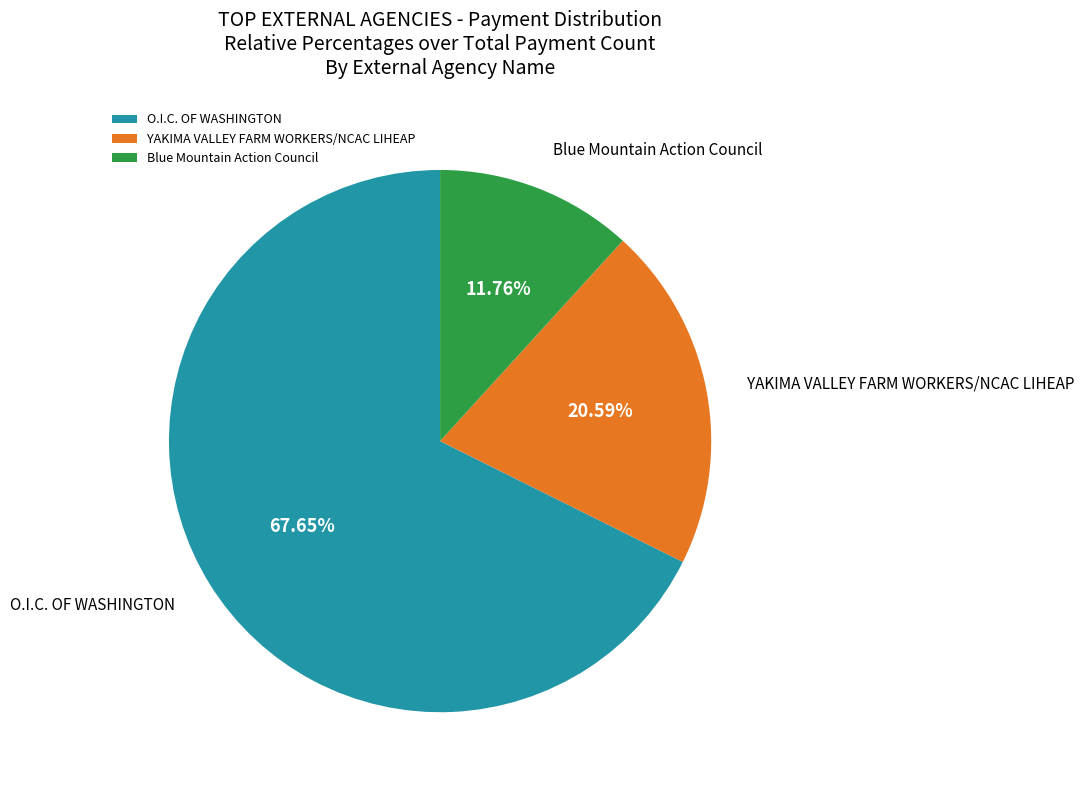

Which slice is the largest?

O.I.C. OF WASHINGTON